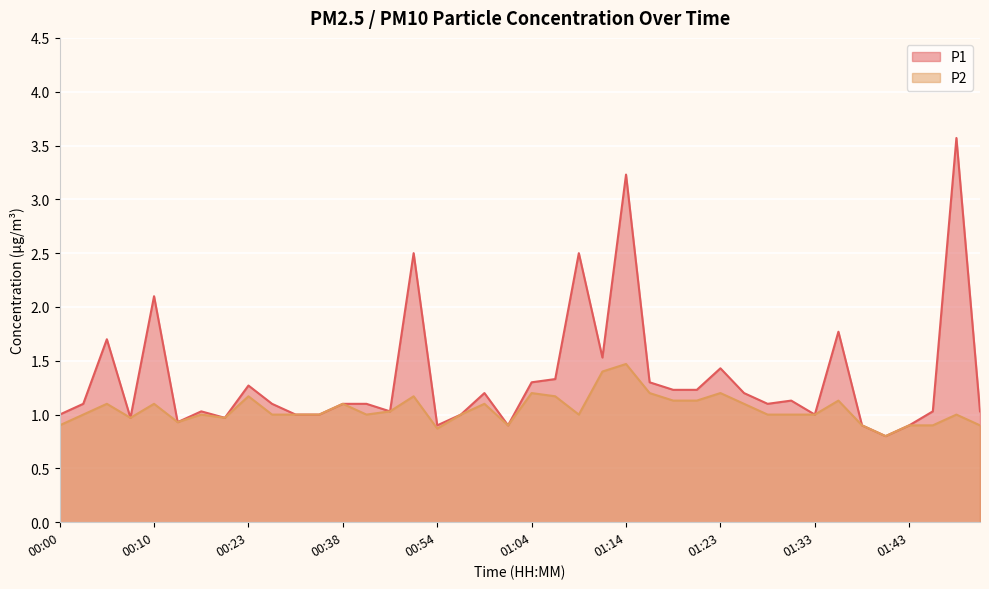

What is the average value of the P1 series?

1.3